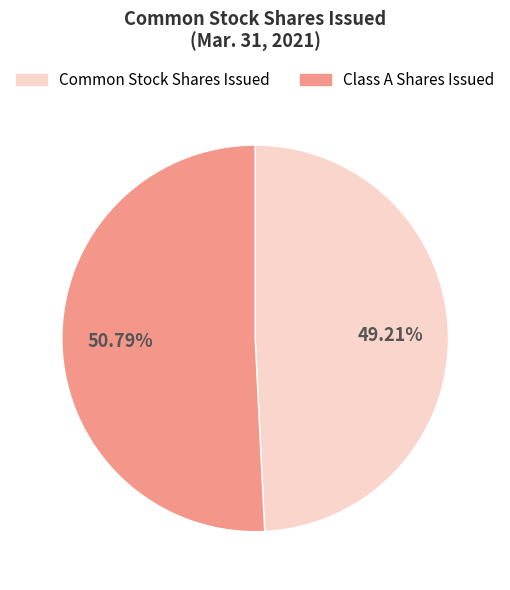

Which category accounts for the majority?

Class A Shares Issued